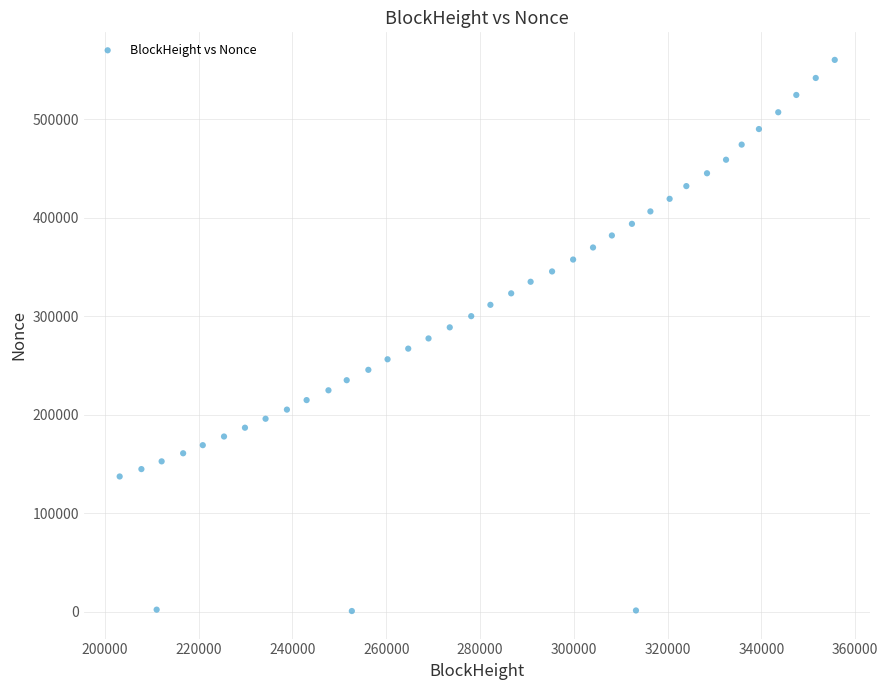

What is the range of X values (max minus min)?

152521